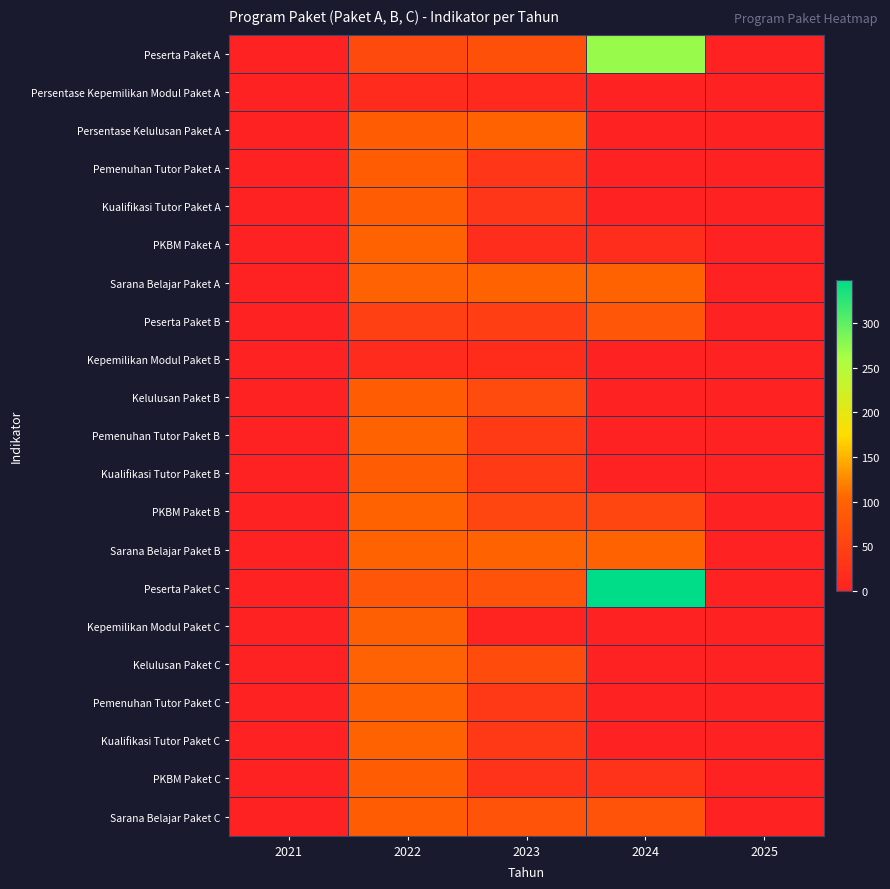

Between 2024 and 2025, which series saw the biggest shift?

Peserta Paket C